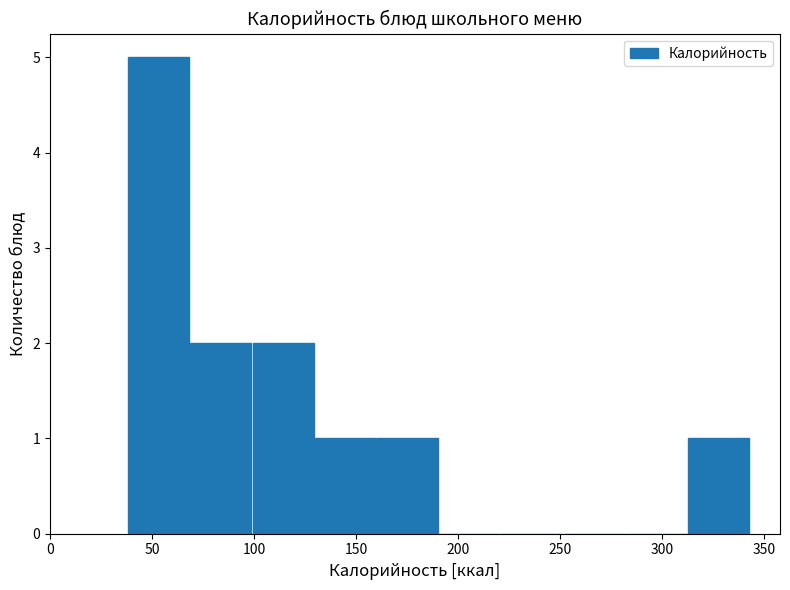

Over which range of the x-axis is the bar tallest?

38.0 to 68.5